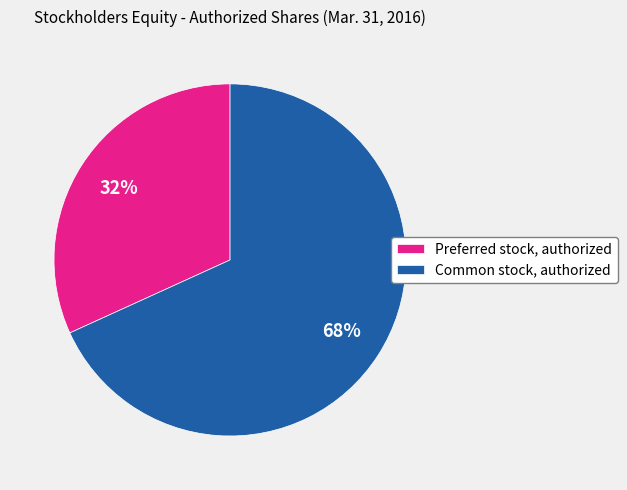

What is the smallest slice in the pie chart?

Preferred stock, authorized